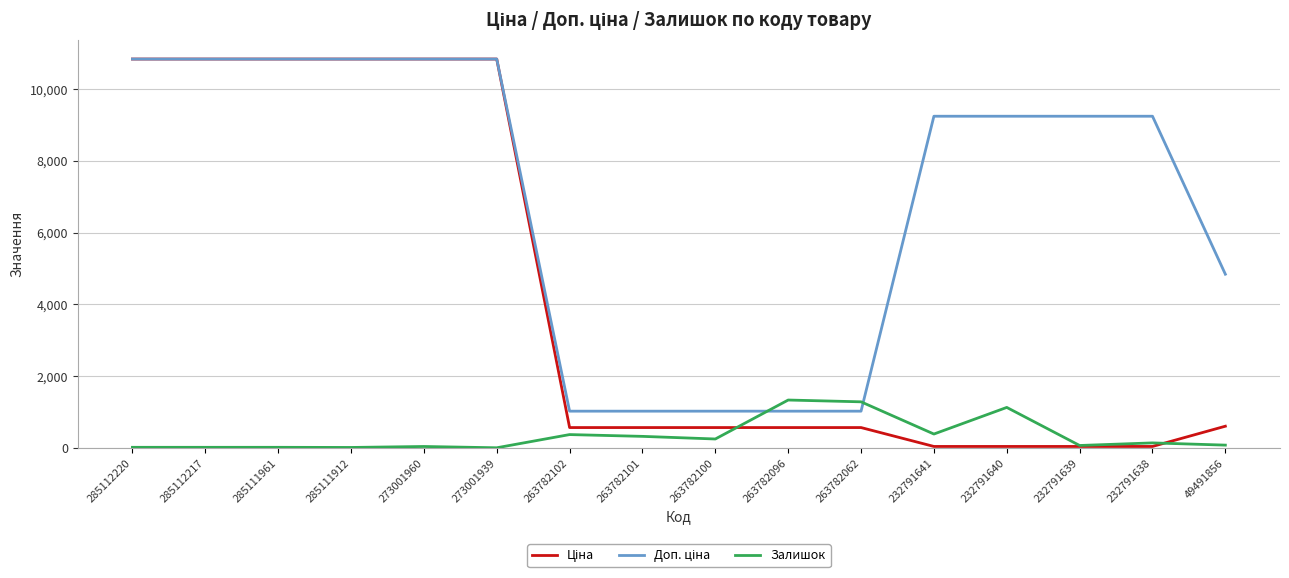

What is the maximum value for Залишок?

1335.0